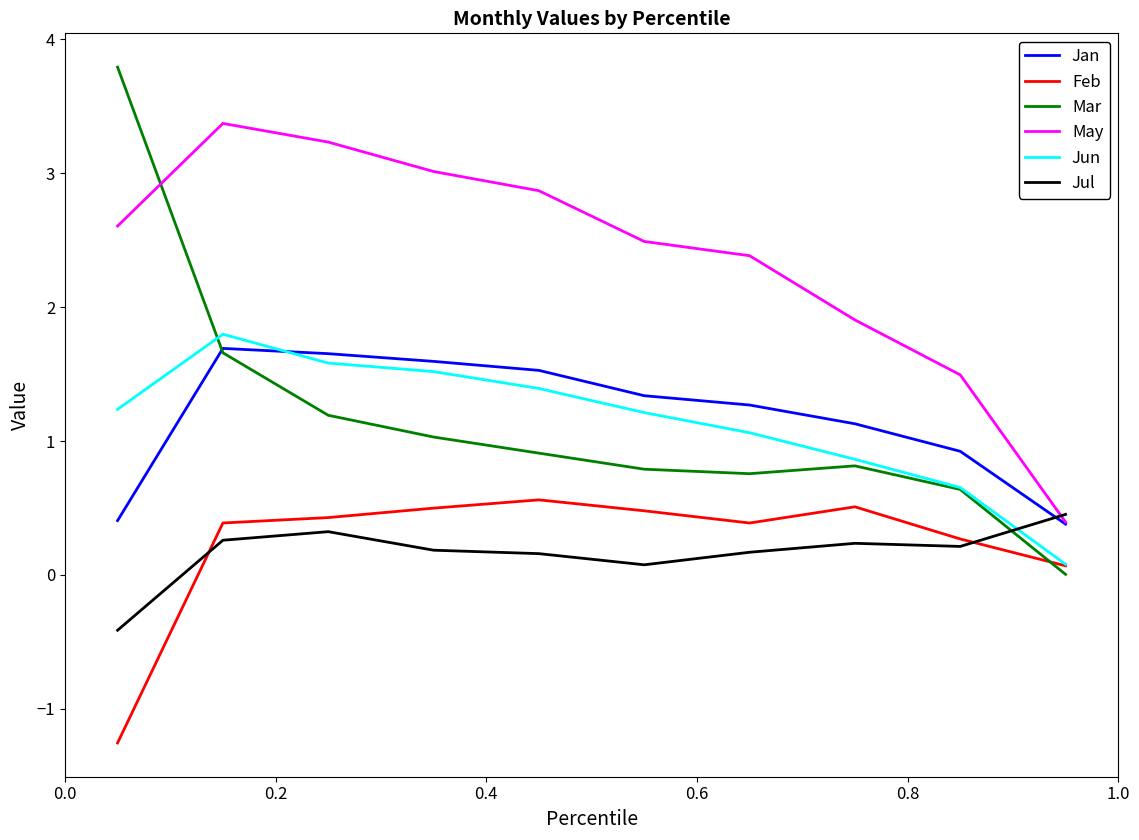

How many distinct data groups are displayed?

6